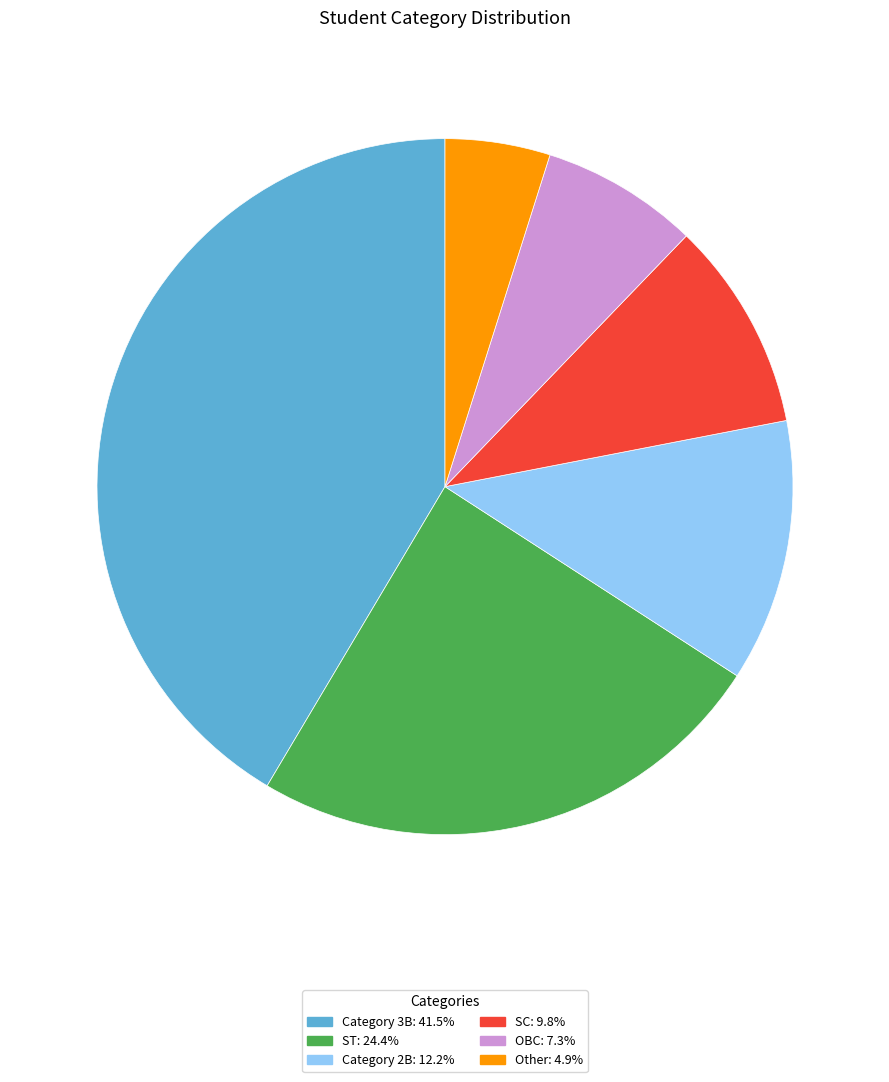

Count the number of slices in the pie.

6